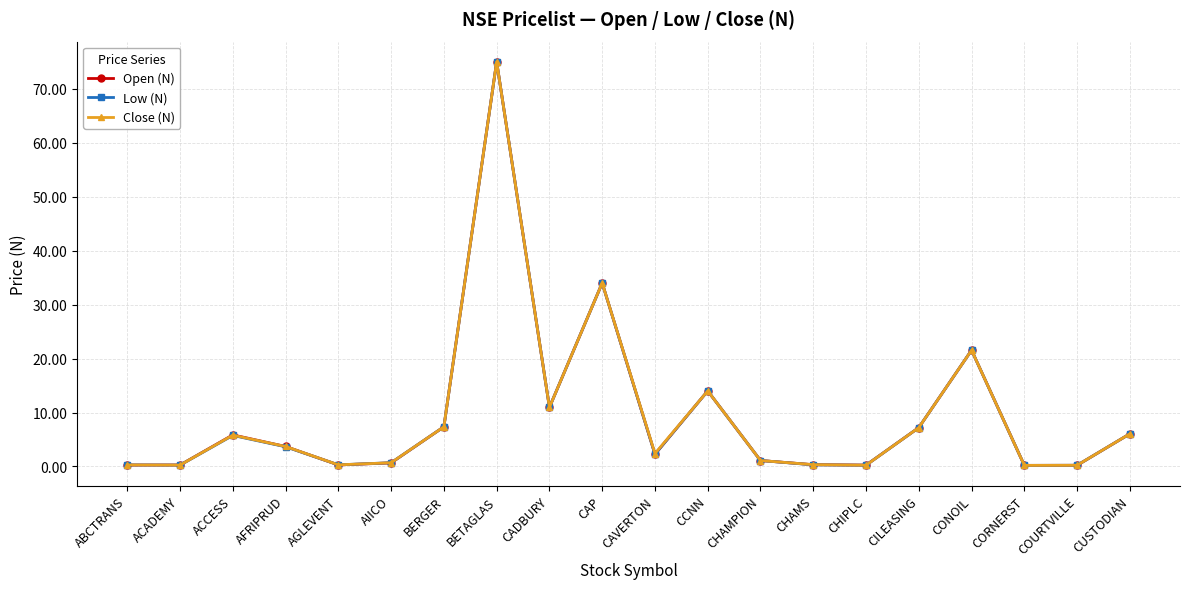

True or false: Open (N) has a value of 6.5 at AFRIPRUD.

False